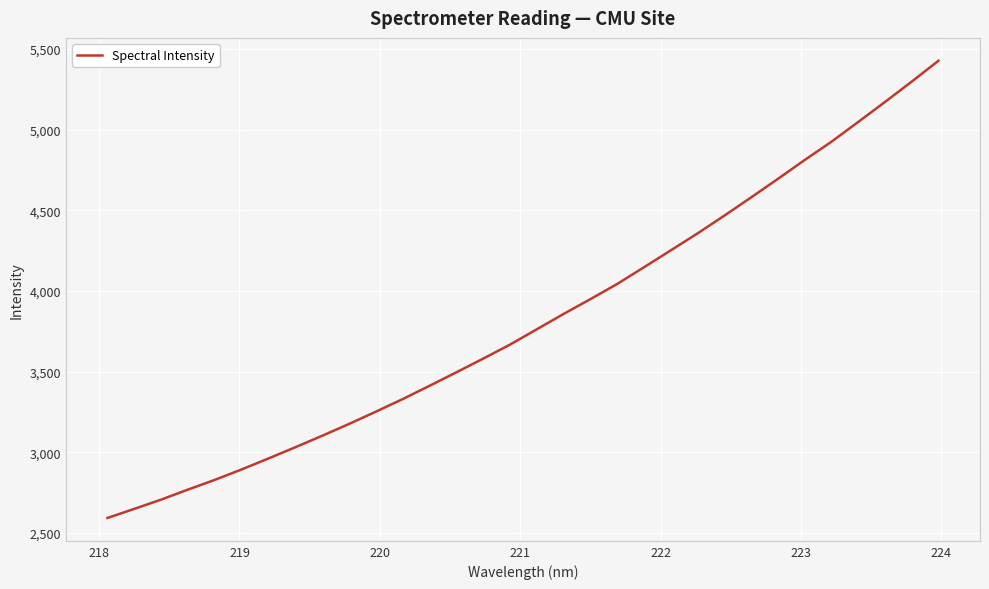

Does the chart display data point markers on the line(s)?

No